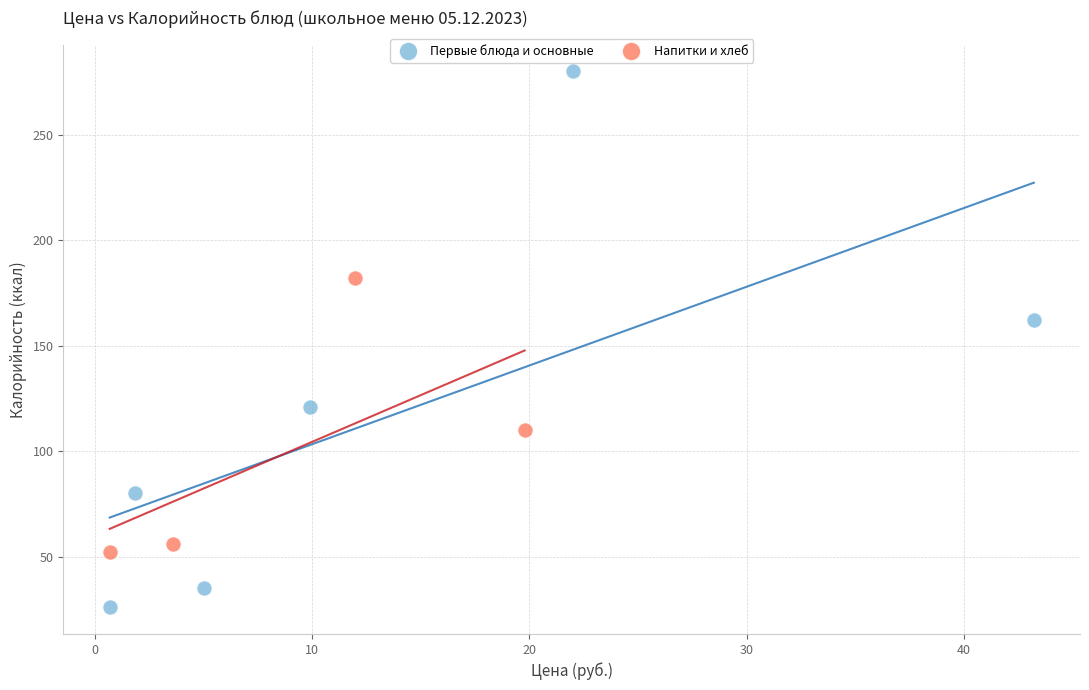

Which series has the largest Y range (max minus min)?

Первые блюда и основные